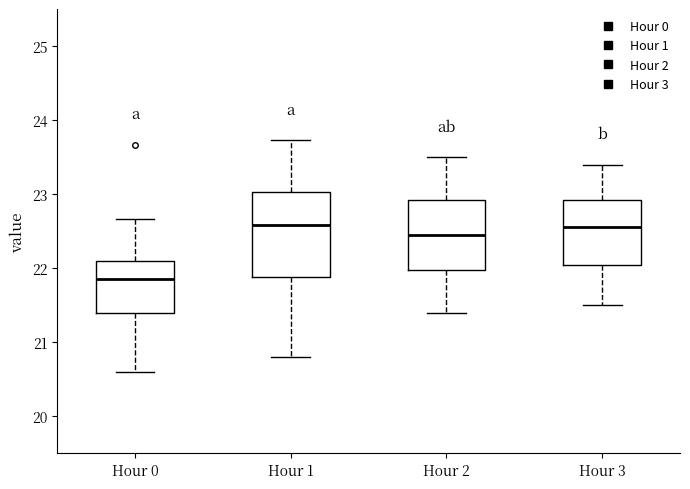

Where does the median line of the box for Hour 1 sit on the y-axis? The values are not printed on the chart, so give them approximately, as read against the axis.

22.6